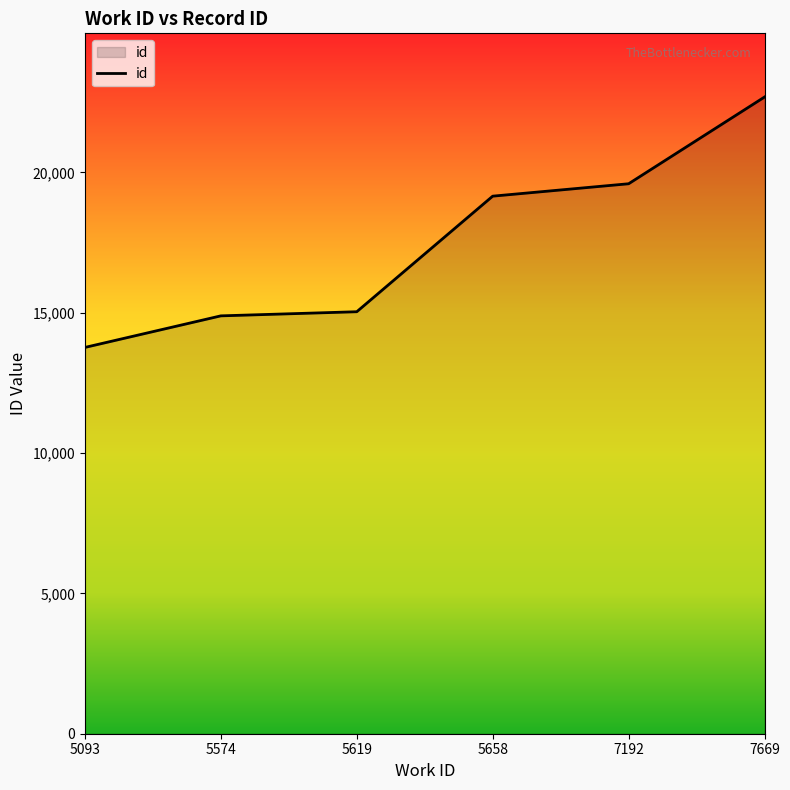

True or false: the data shows 13764 at 5093.

True